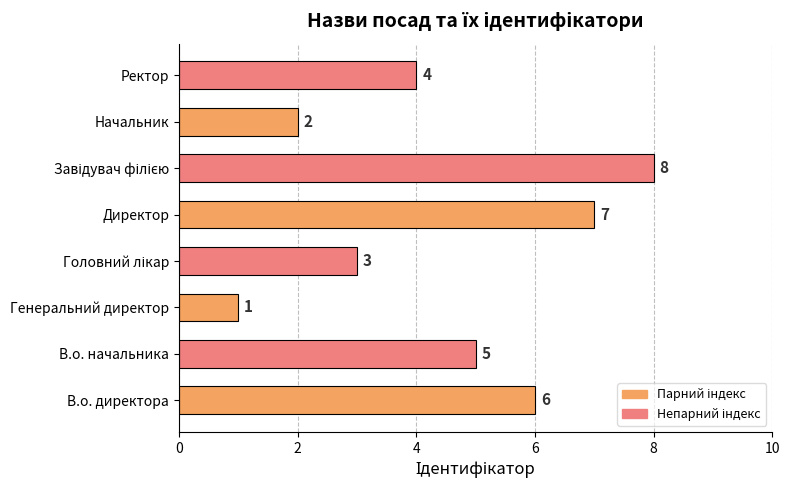

At which label is the value closest to 4?

Ректор